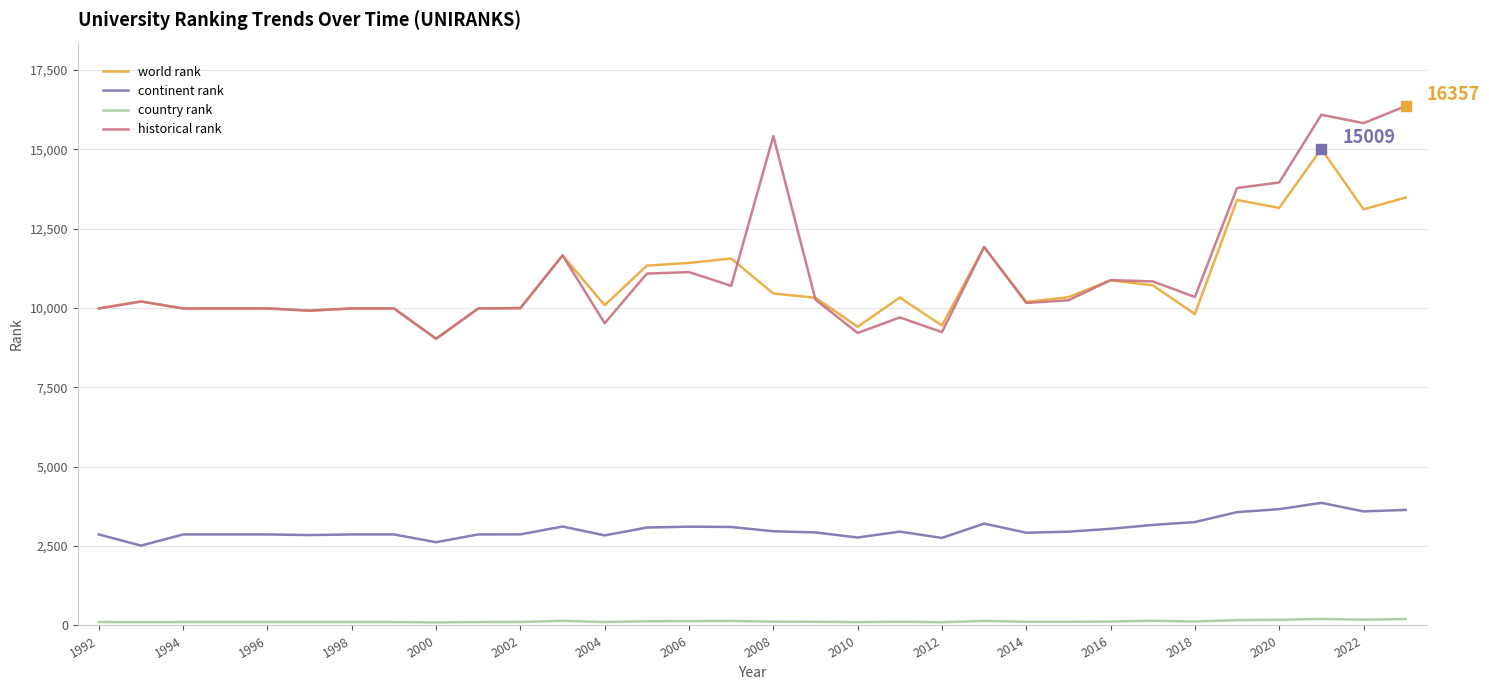

Which series has the largest total across all categories?

historical rank